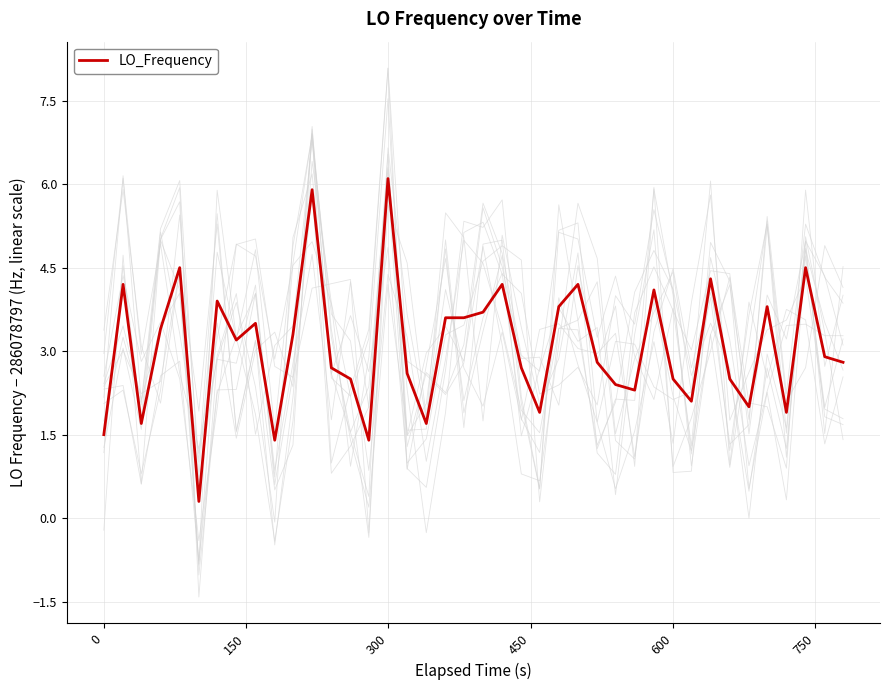

What is the maximum value for LO_Frequency?

6.1